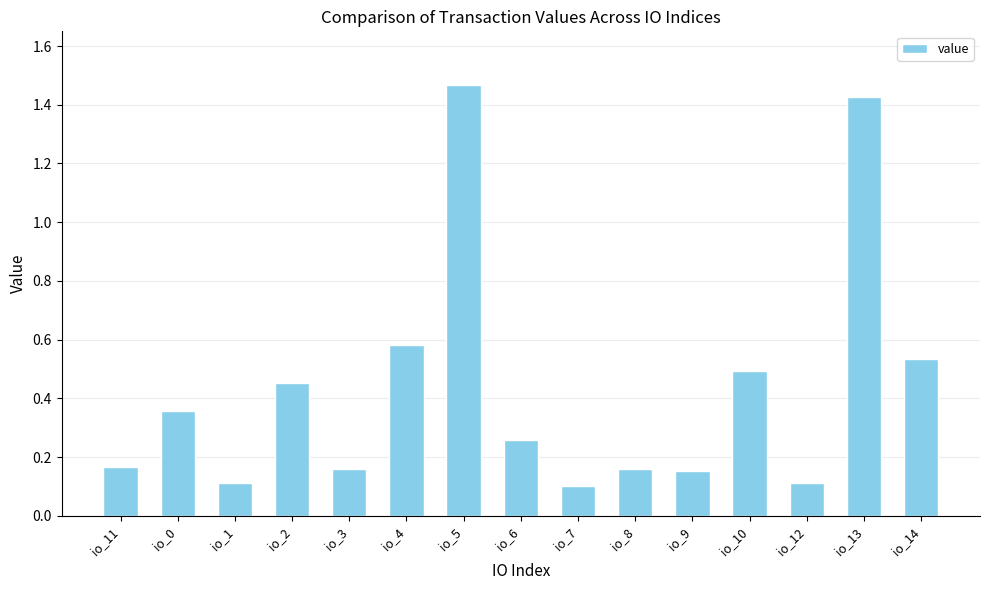

Which category has the highest value across all series?

io_5